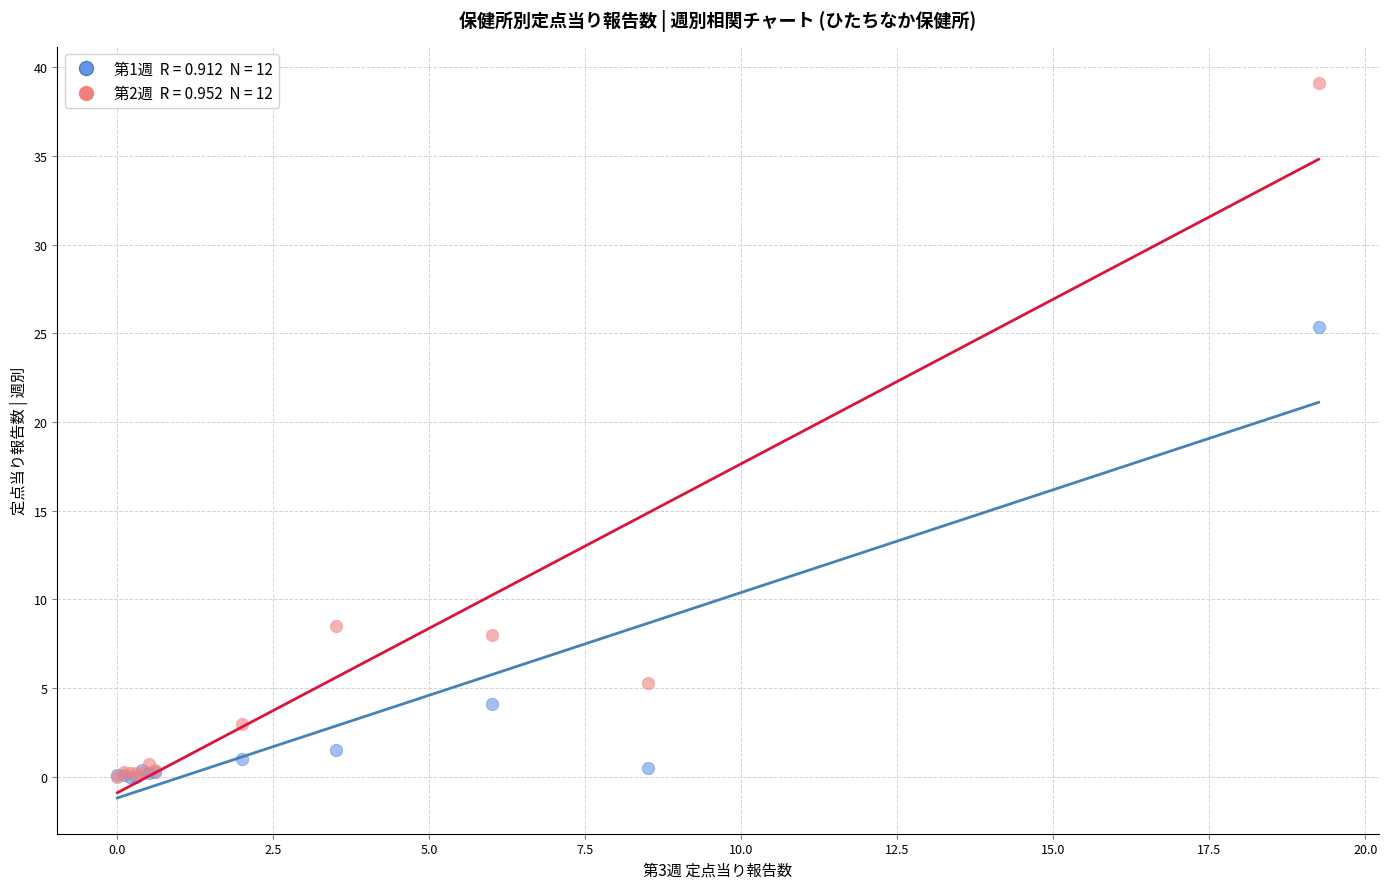

Across all series, what Y value is closest to 19?

25.4